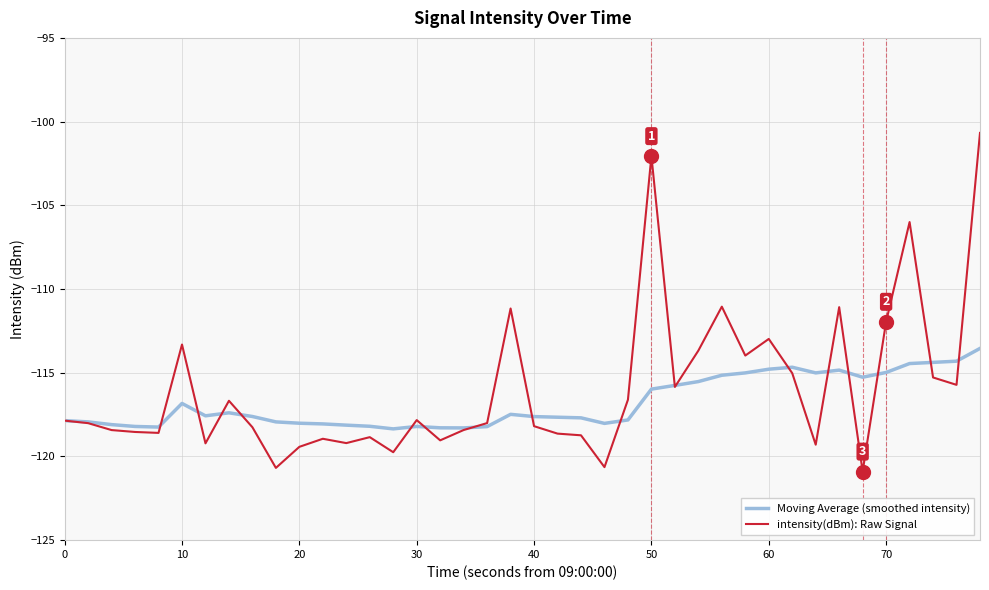

How many values in the Moving Average (smoothed intensity) series exceed -117?

16